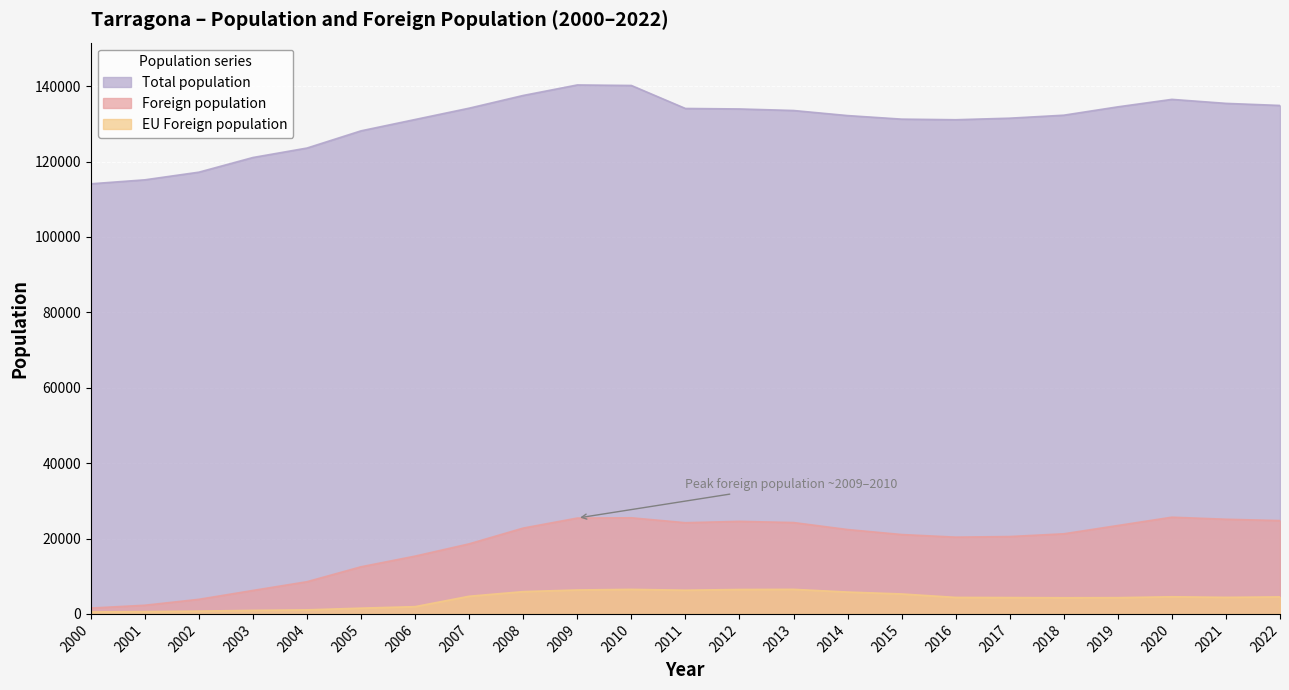

How many lines are shown in the chart?

3